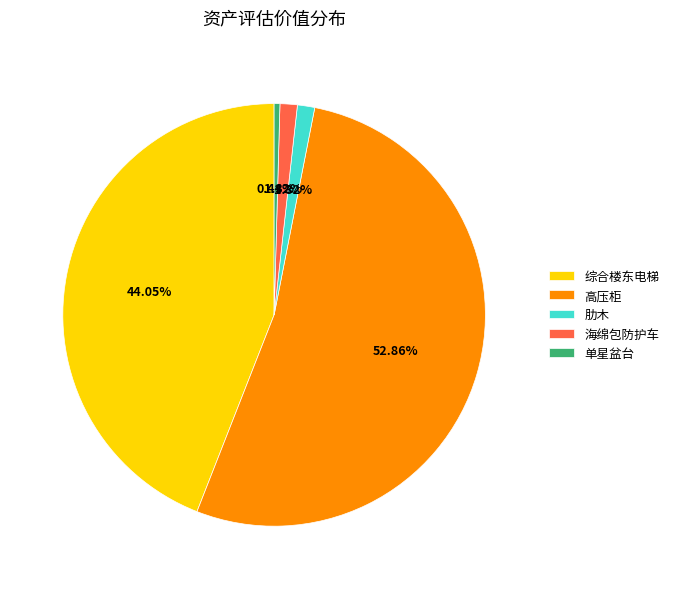

To the nearest percent, what is the combined percentage of 肋木 and 海绵包防护车?

3%